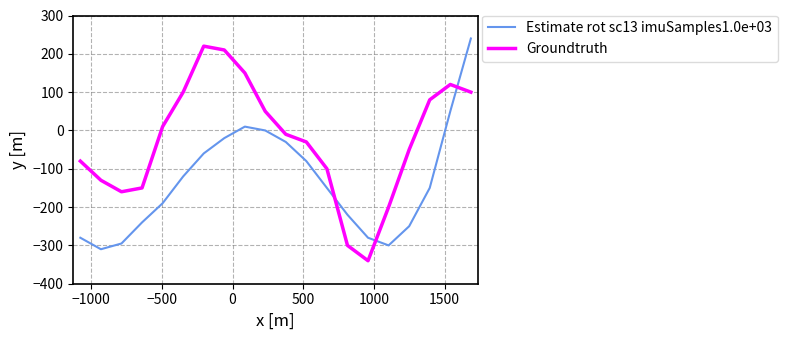

Which series has the largest total across all categories?

Groundtruth